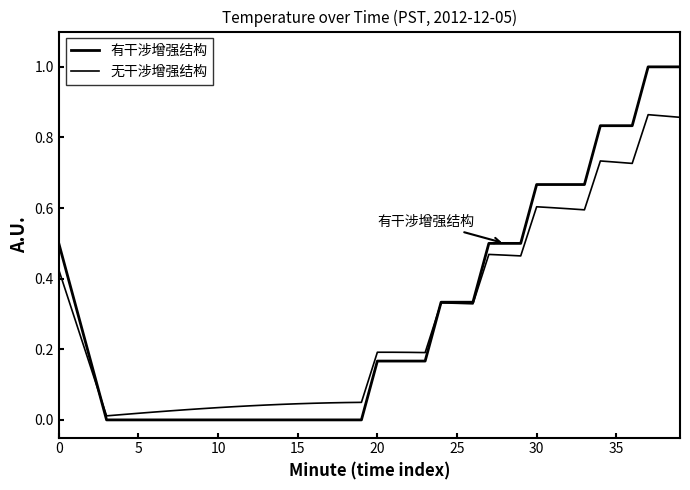

True or false: 有干涉增强结构 has more than 2 interior local peaks.

False